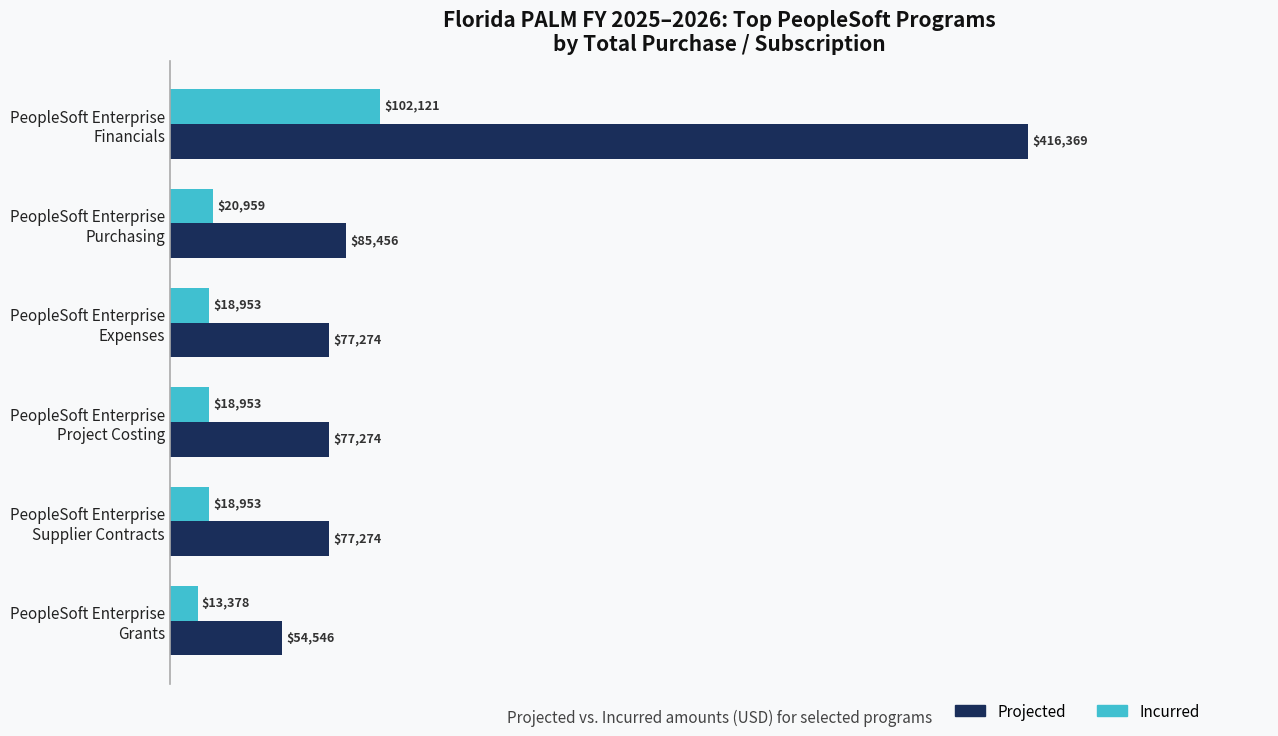

List the series in order of their overall mean, lowest first.

Incurred, Projected